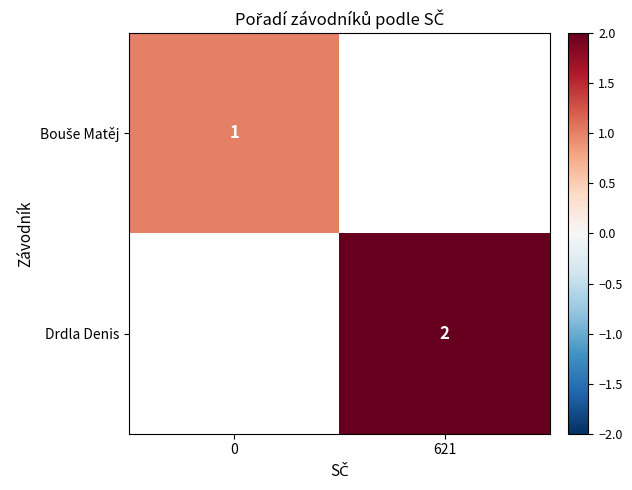

Between 0 and 621, which is larger?

621